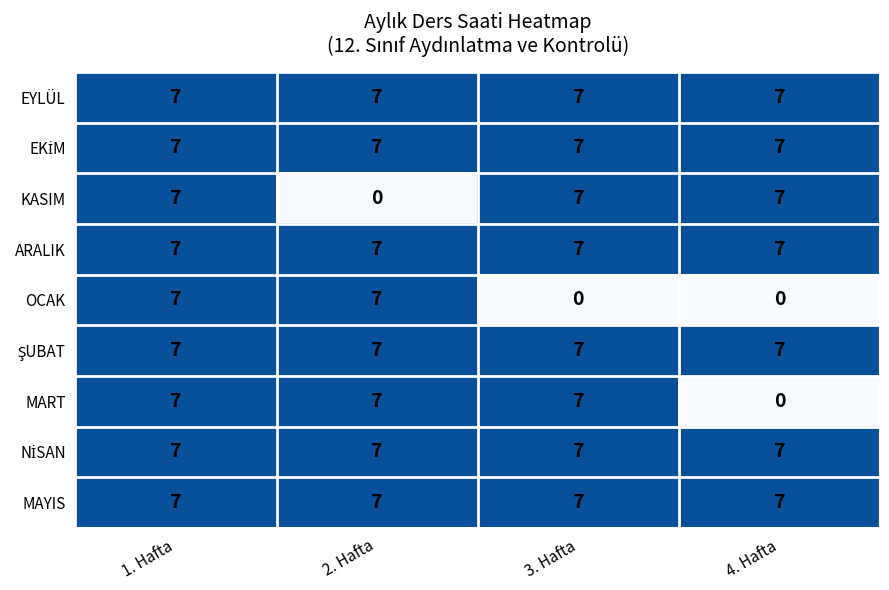

True or false: OCAK has a value of 4 at 2. Hafta.

False